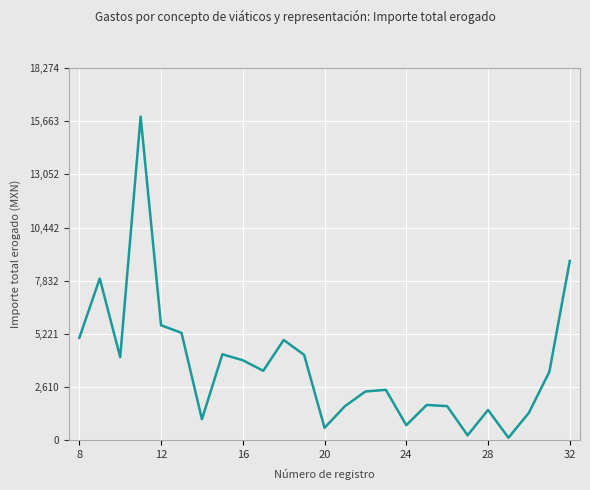

How many distinct data groups are displayed?

1